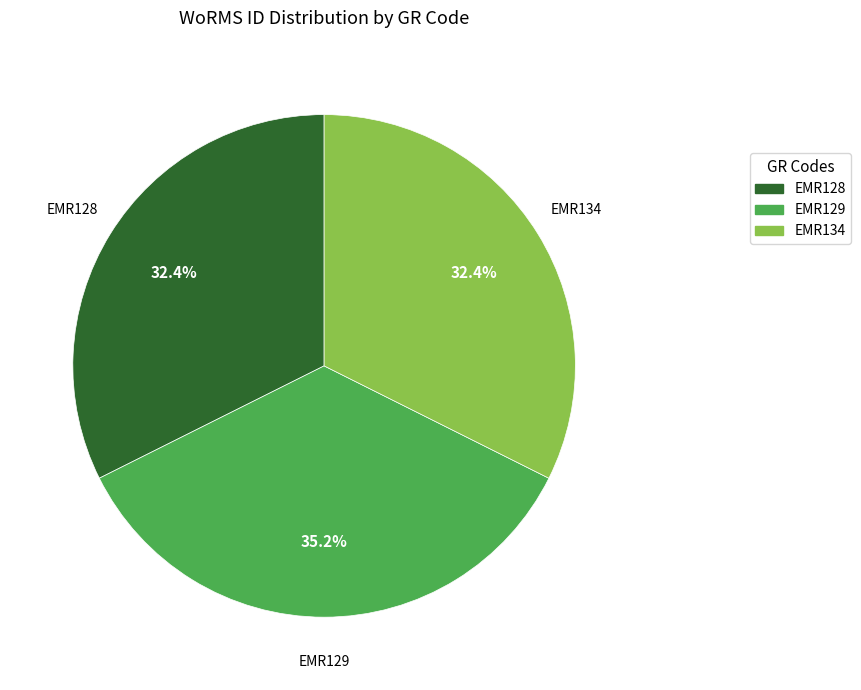

Approximately how many times larger is the value at EMR128 compared to EMR134?

1.0